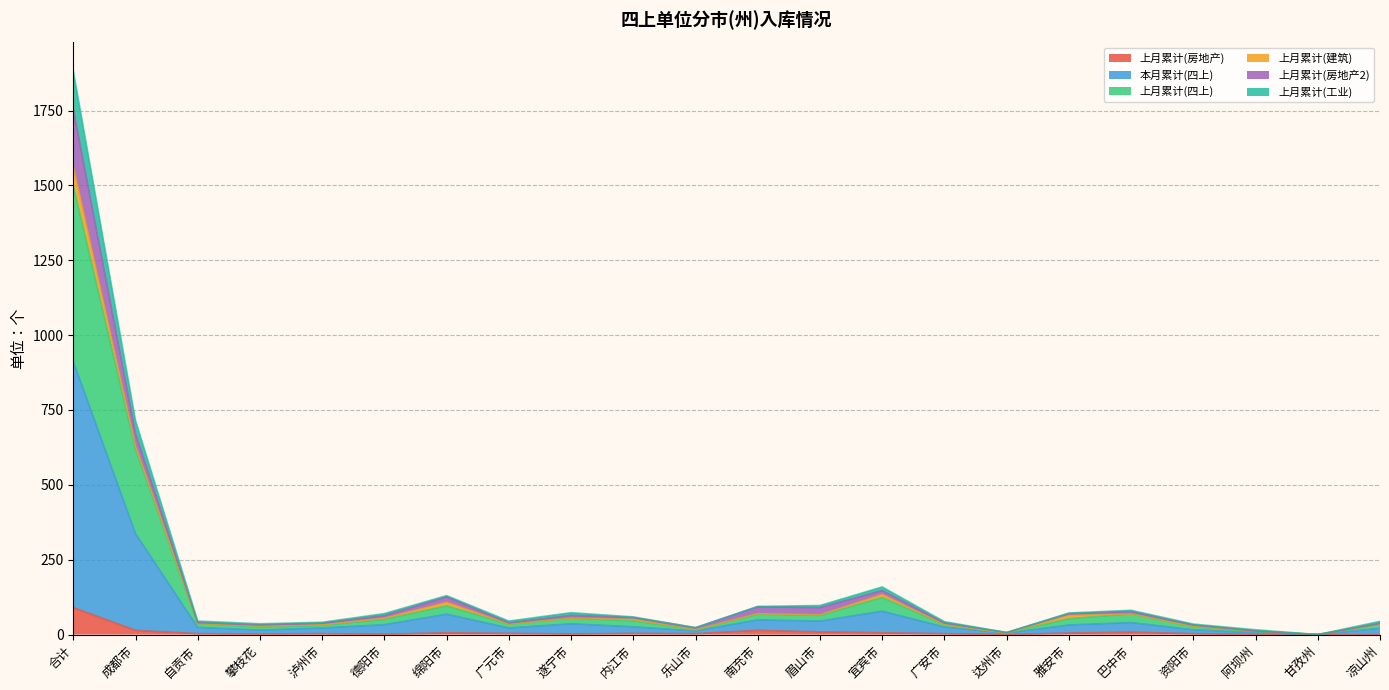

At which category is the sum across all series the highest?

合计